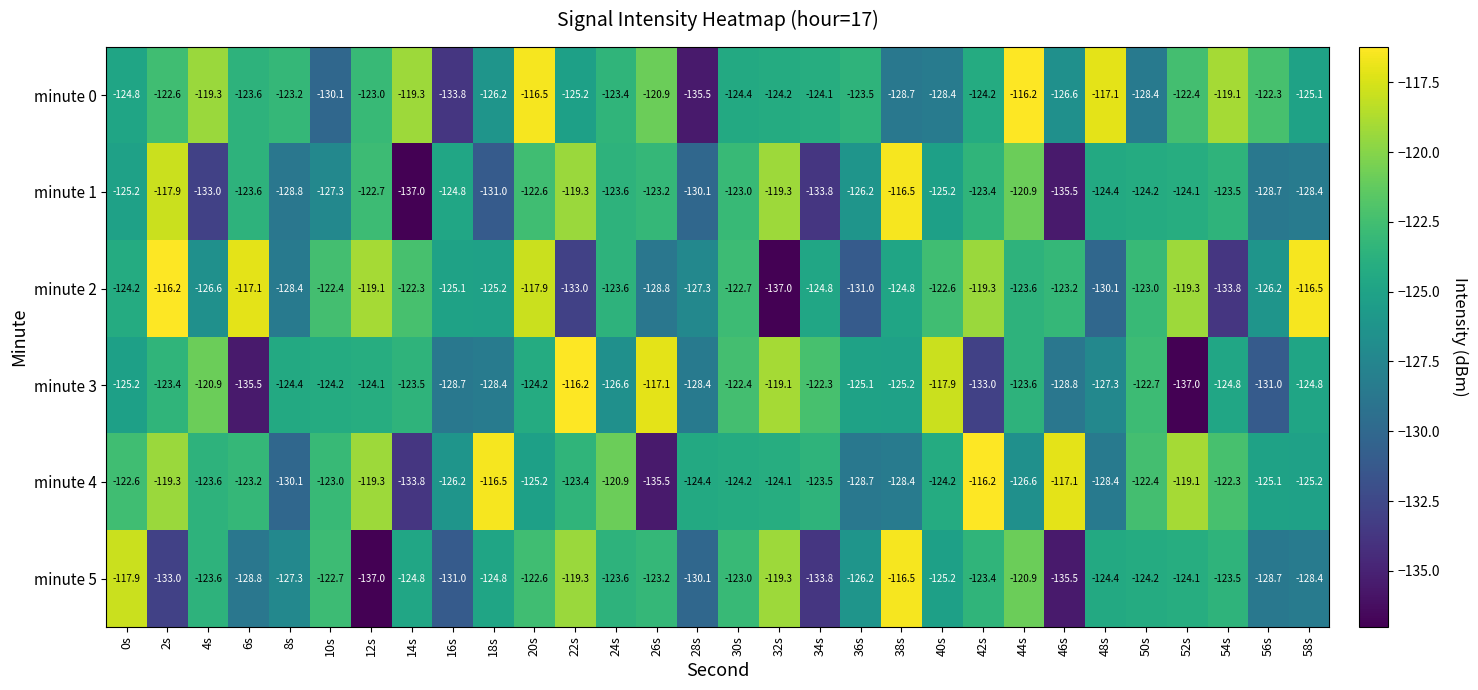

Which series changed the most between 0s and 18s?

minute 5